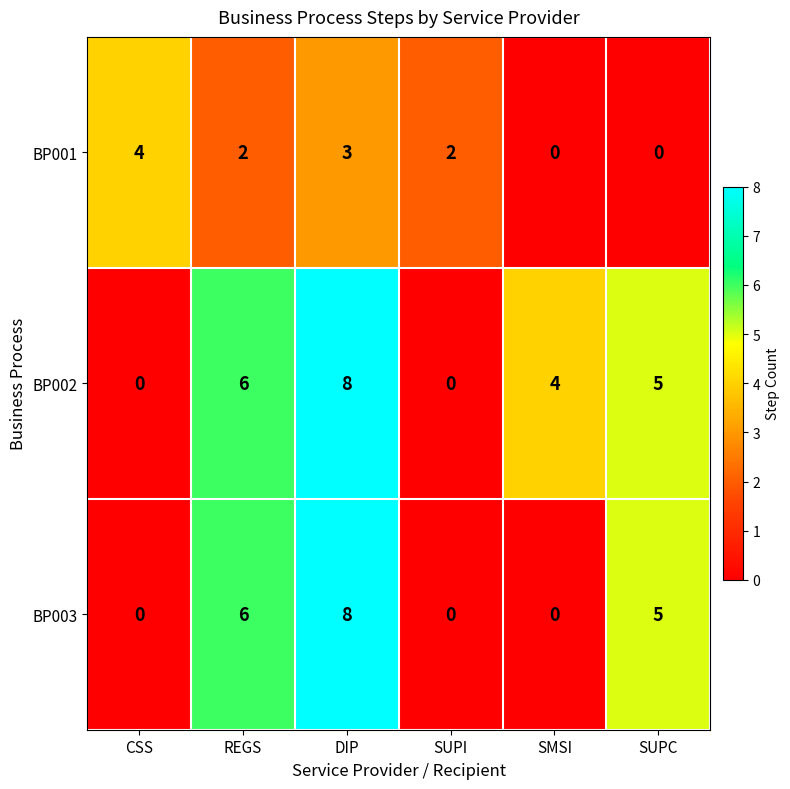

Rank the series by their average value, from highest to lowest.

BP002, BP003, BP001